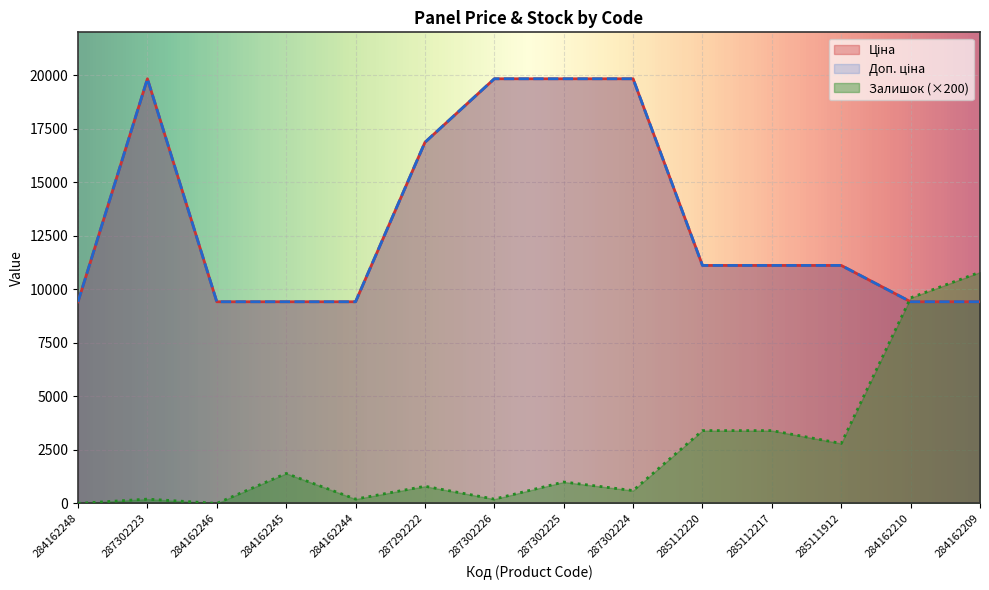

At 285112217, list the series in order from largest to smallest.

Ціна, Доп. ціна, Залишок